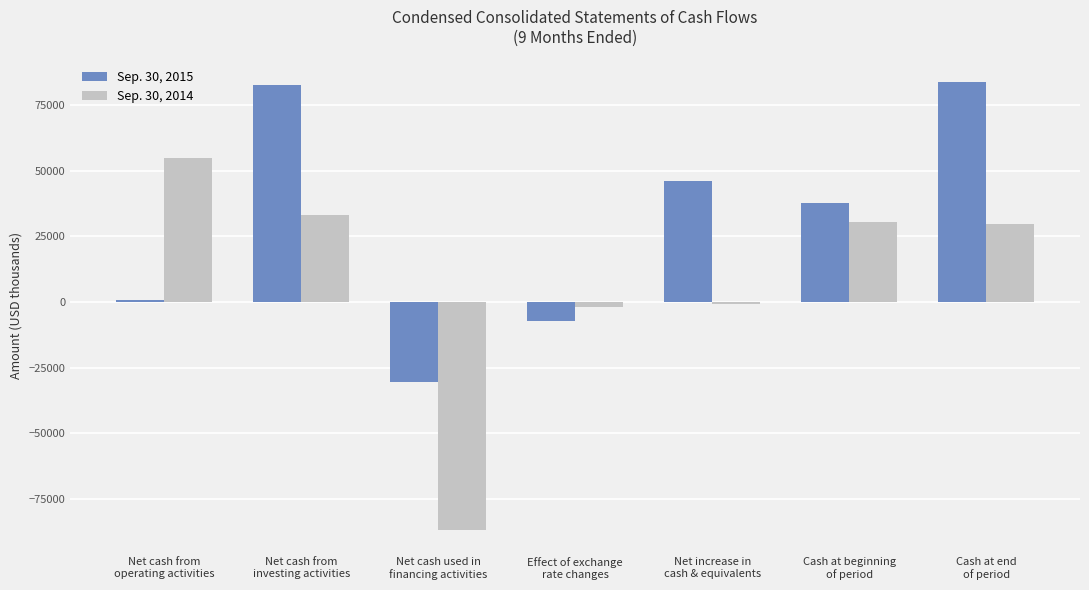

Which series has the largest total across all categories?

Sep. 30, 2015